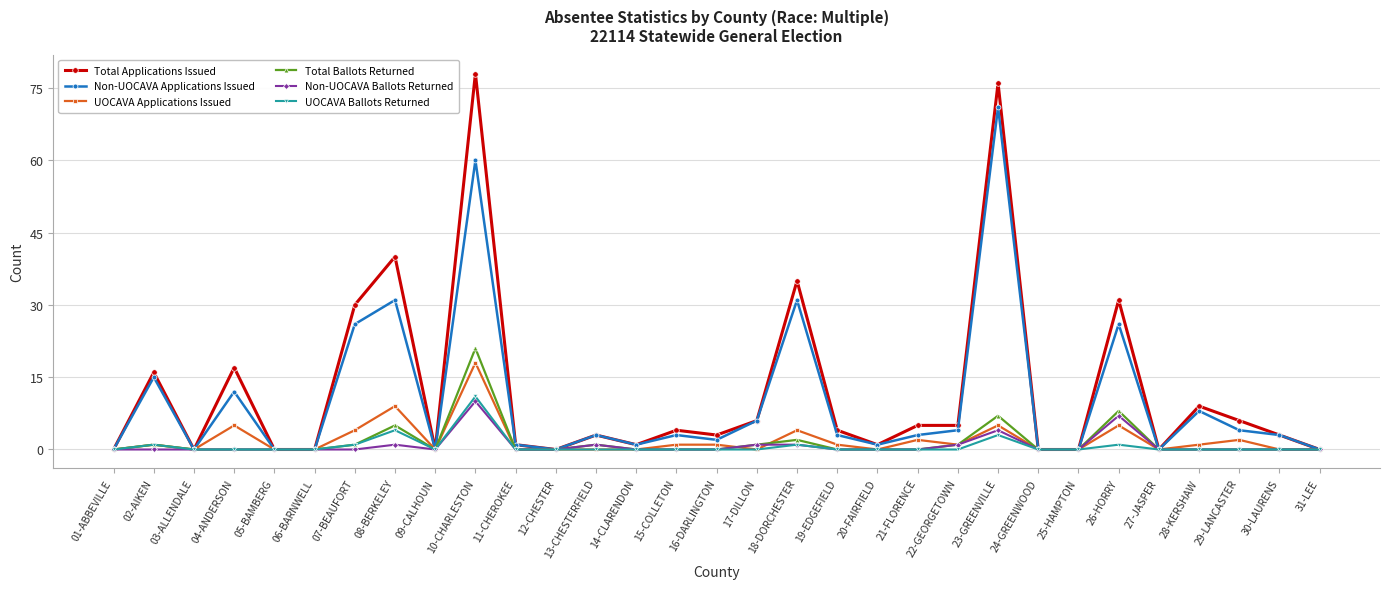

Is the value of Total Applications Issued at 10-CHARLESTON greater than the value of UOCAVA Applications Issued at 18-DORCHESTER?

Yes